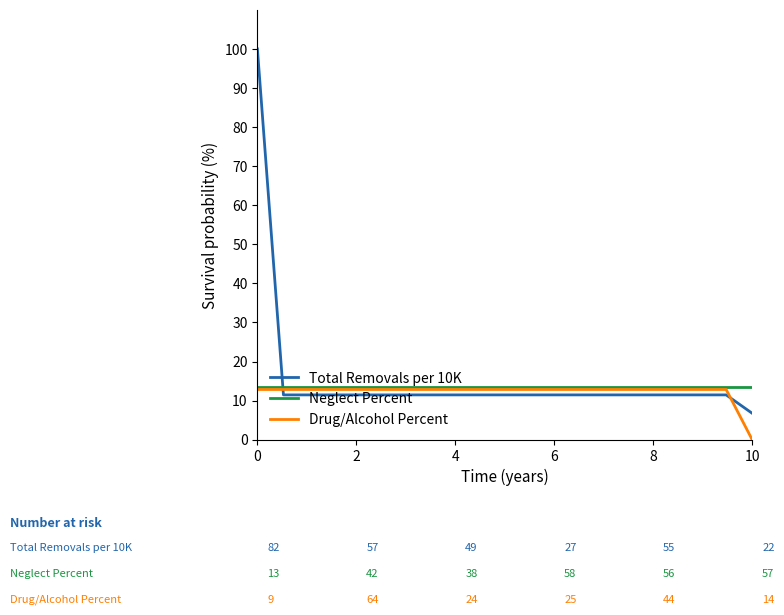

How many lines are shown in the chart?

3